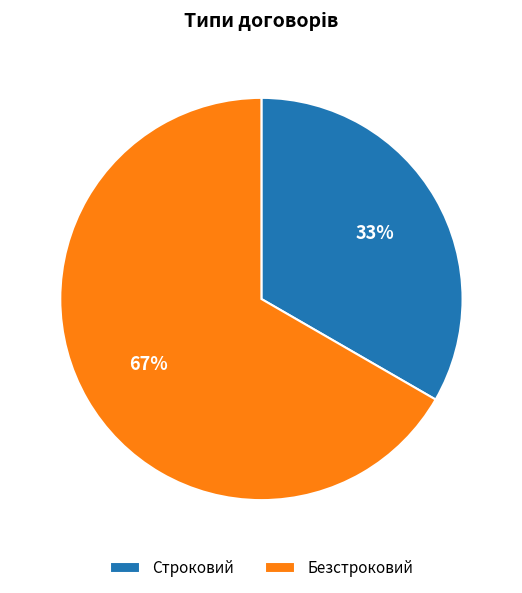

What is the majority slice?

Безстроковий